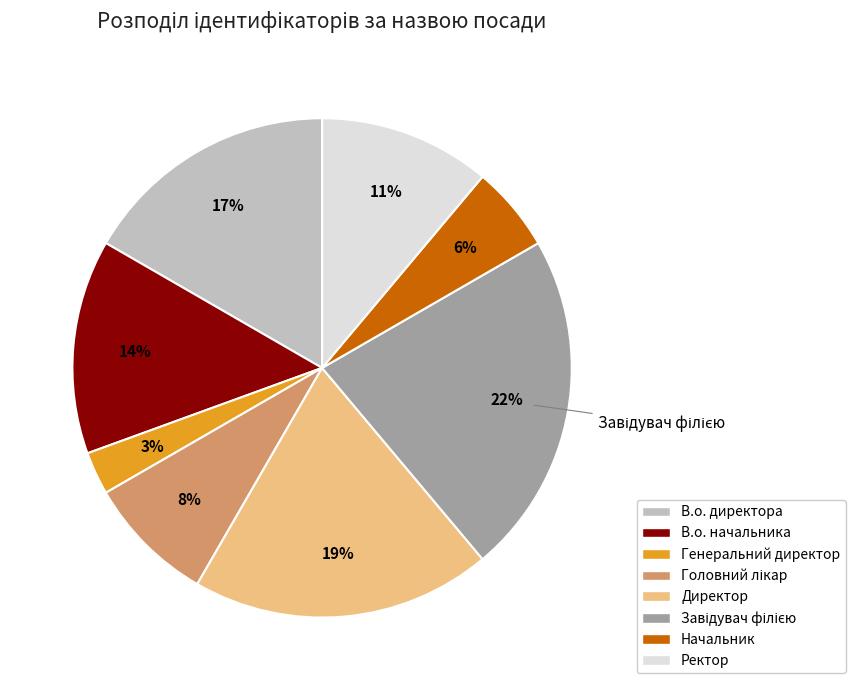

Combined, do Генеральний директор and Директор account for over 50%?

No